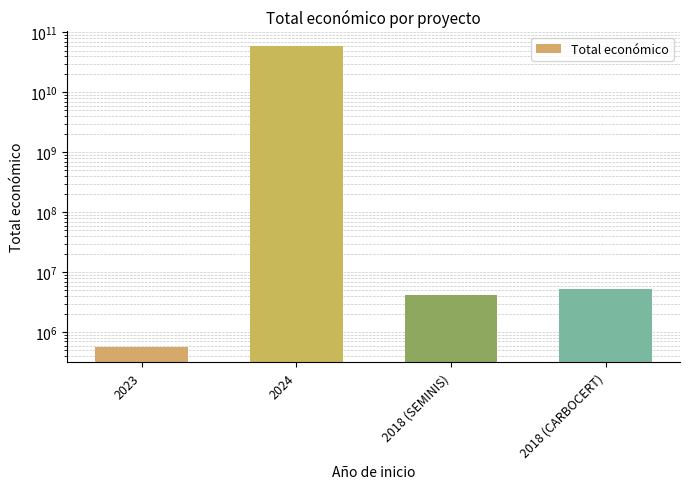

Which category has the lowest value across all series?

2023